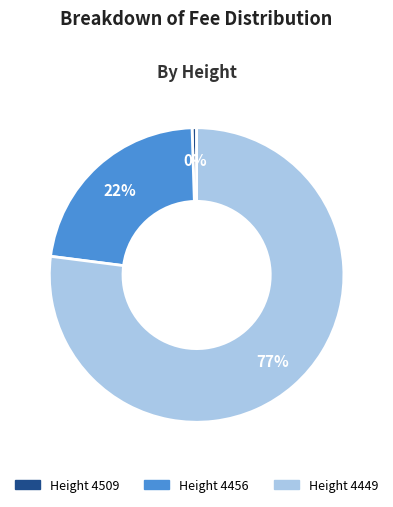

To the nearest percent, what is the average slice percentage?

33%